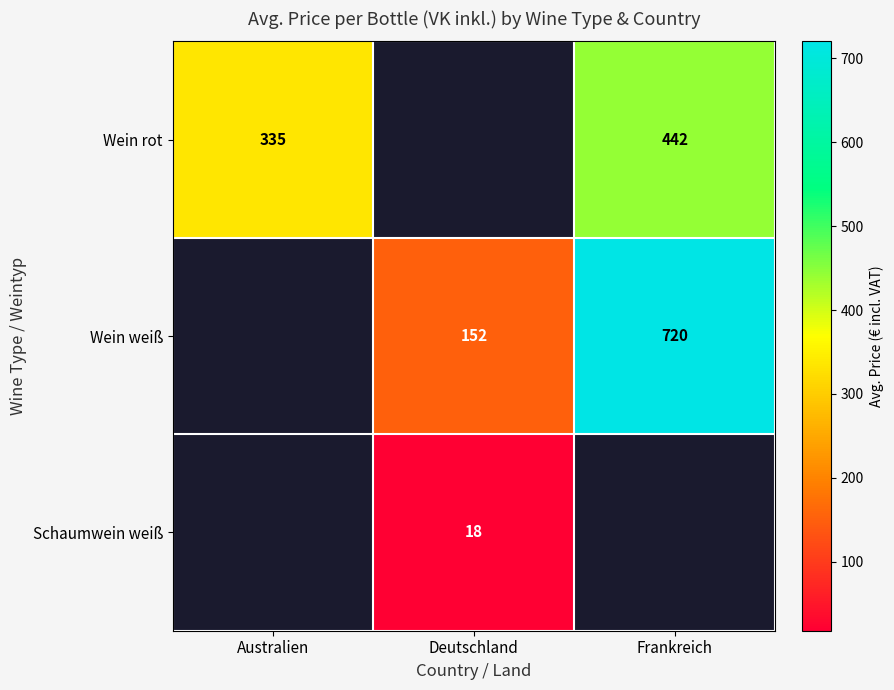

Which has a higher value, Deutschland or Australien?

Australien